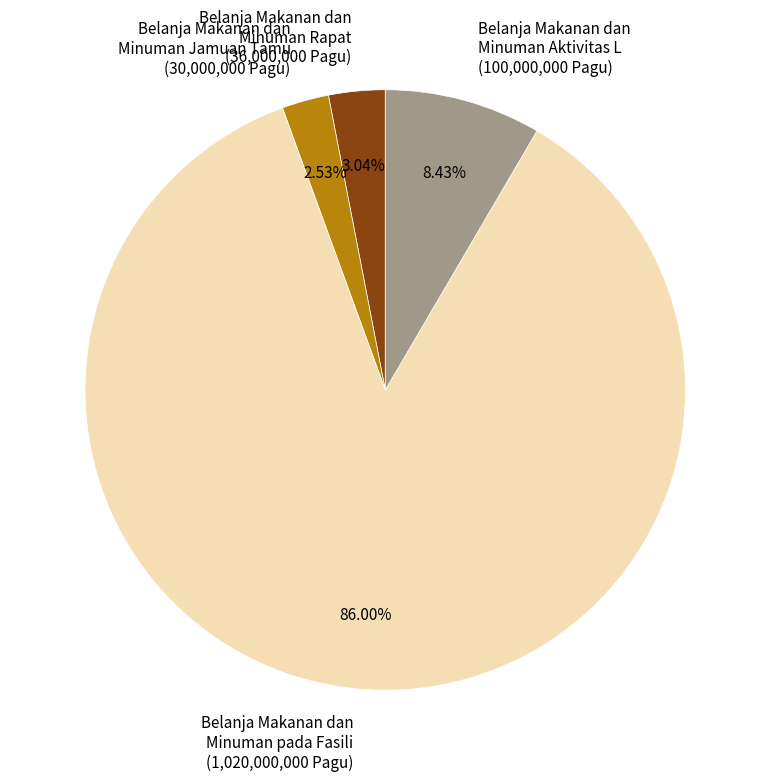

Is there a majority slice in this chart?

Yes